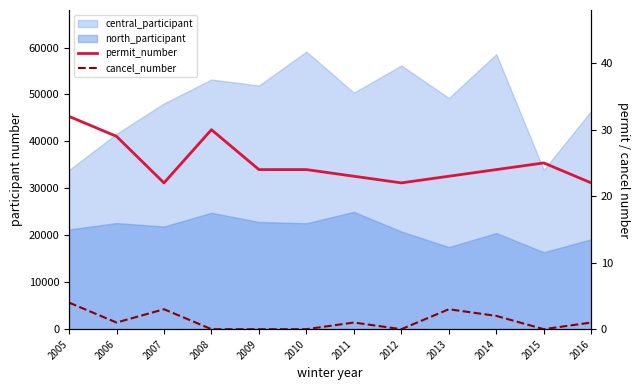

How many data points in permit_number are above 24?

4